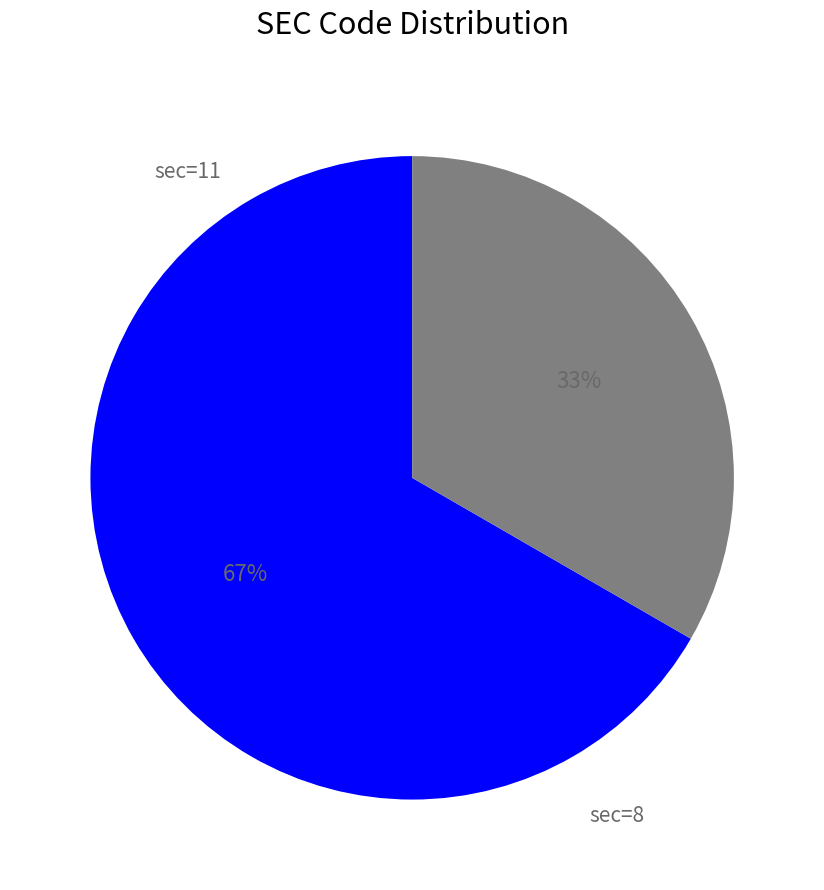

What is the majority slice?

sec=8